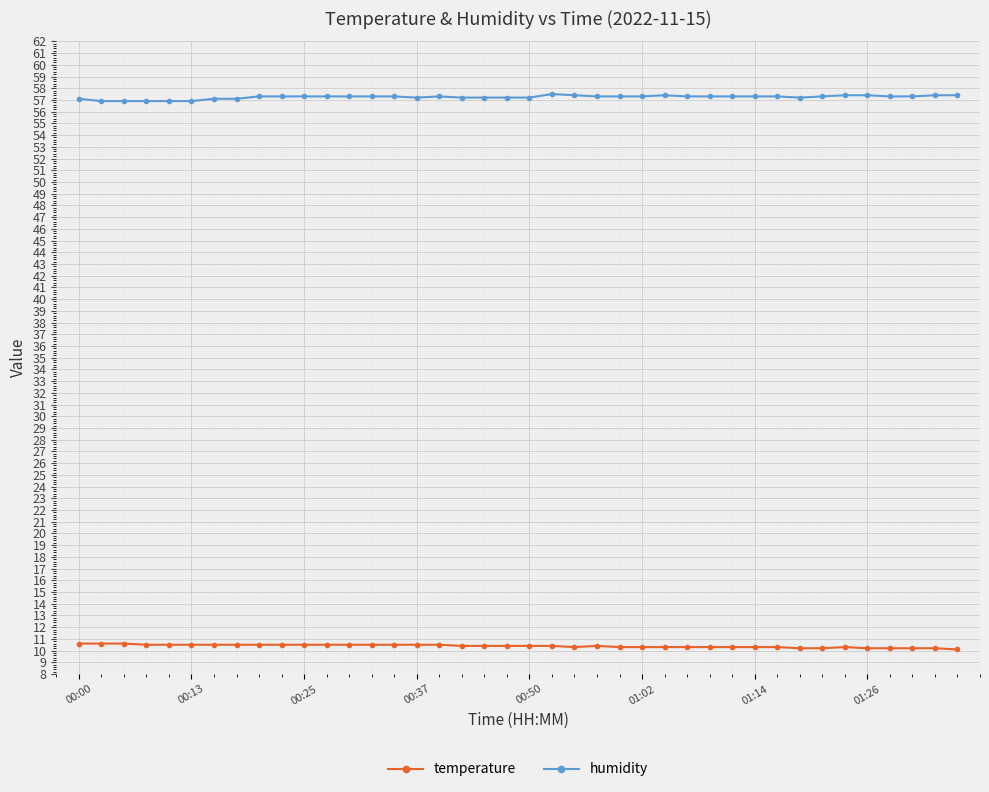

What is the average value of the temperature series?

10.4